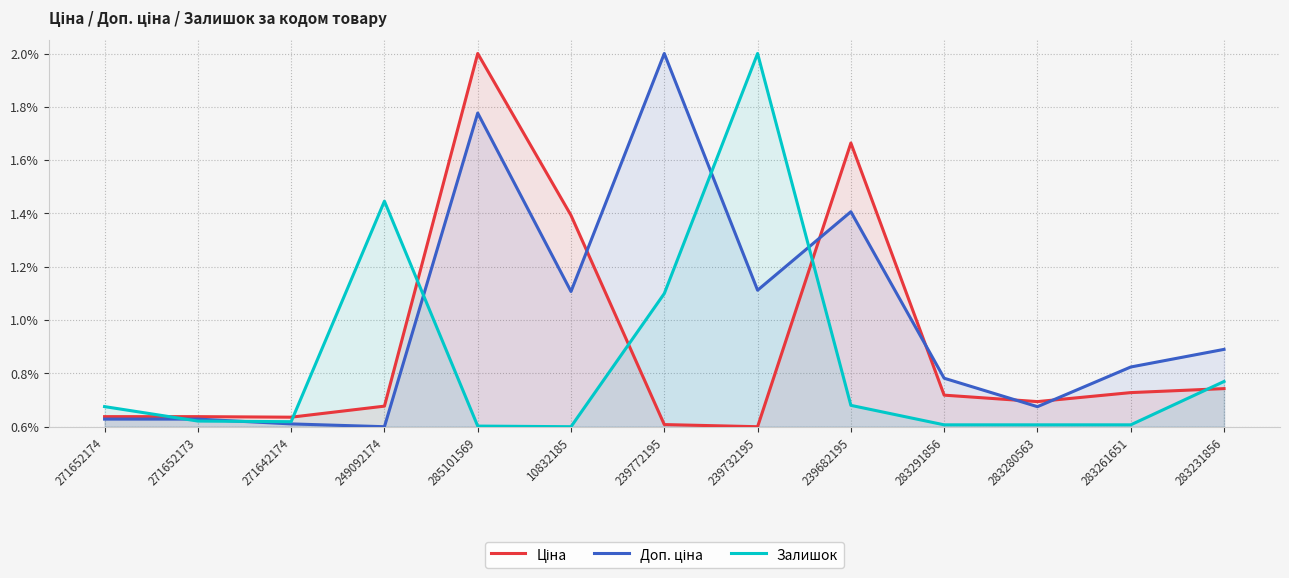

Is the value of Доп. ціна at 239772195 greater than the value of Залишок at 285101569?

Yes